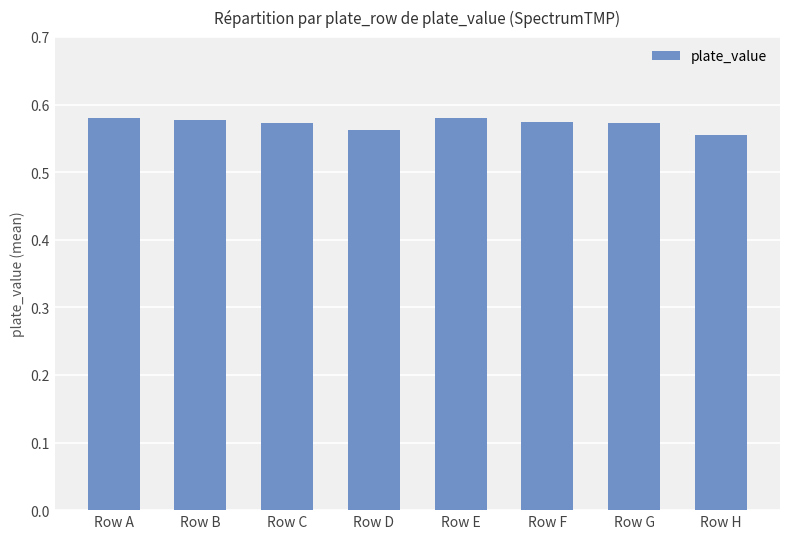

True or false: the data shows 0.9 at Row B.

False